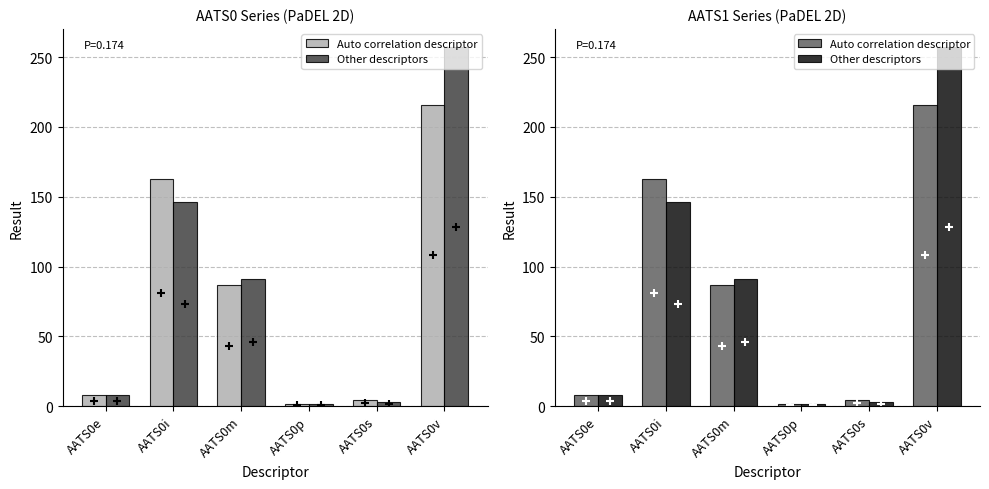

How many categories are shown in the chart?

6